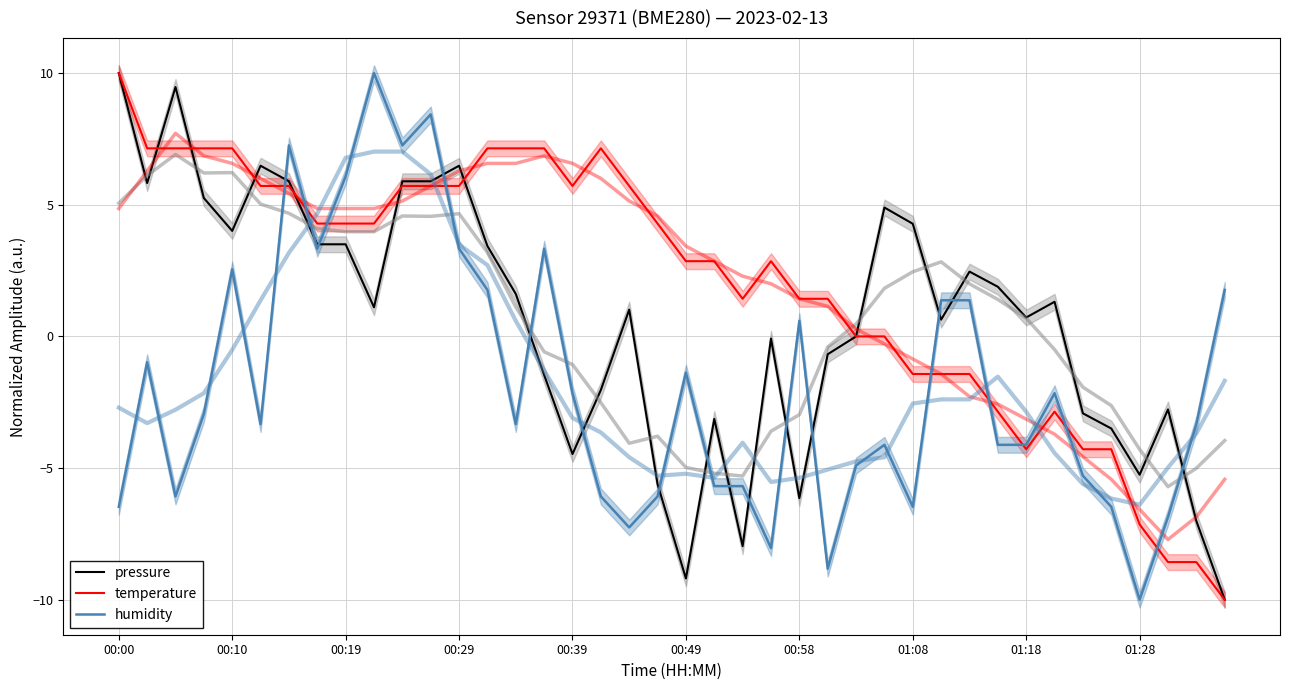

Read the humidity value at 18.

-7.3